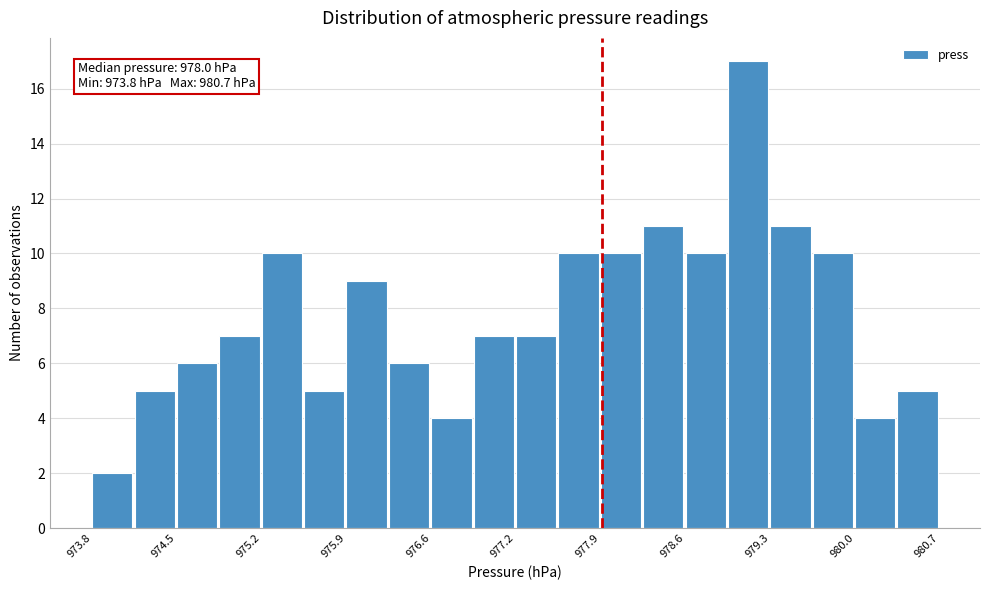

Read against the x-axis, roughly where is the centre of the tallest bar?

979.1